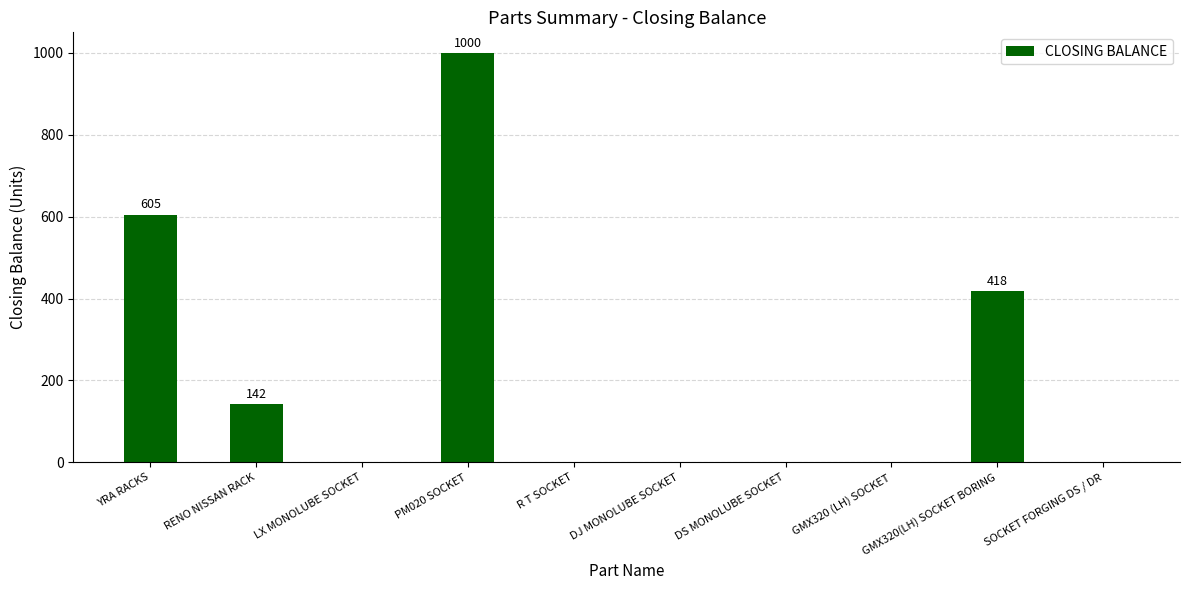

Count the number of categories in the chart.

10